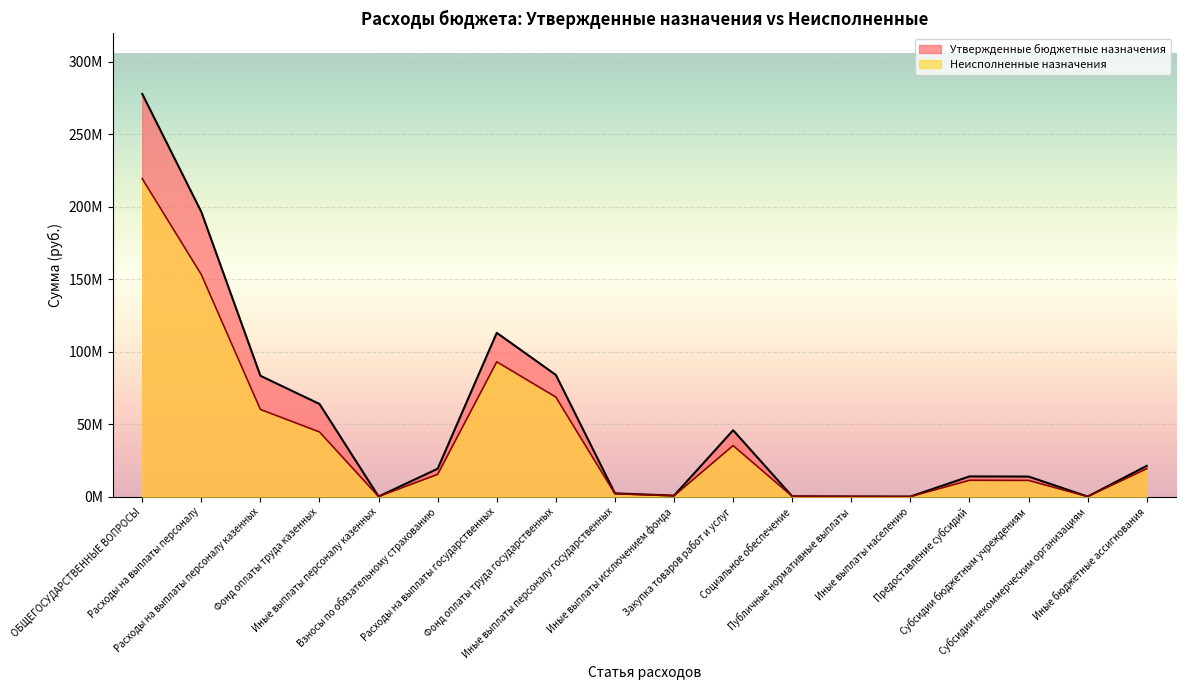

True or false: Неисполненные назначения has more than 0 interior local peaks.

True